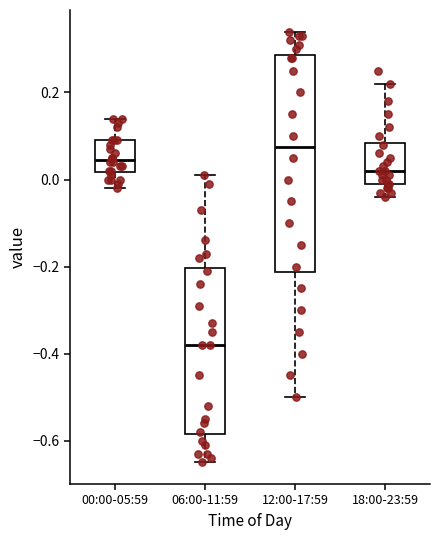

Where does the lower whisker of the box for 12:00-17:59 end on the y-axis? The values are not printed on the chart, so give them approximately, as read against the axis.

-0.50